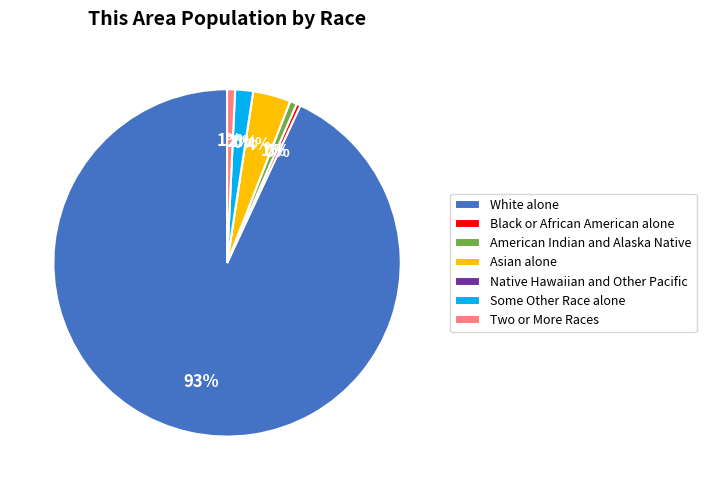

The Asian alone slice represents 4% of the pie. True or false?

True